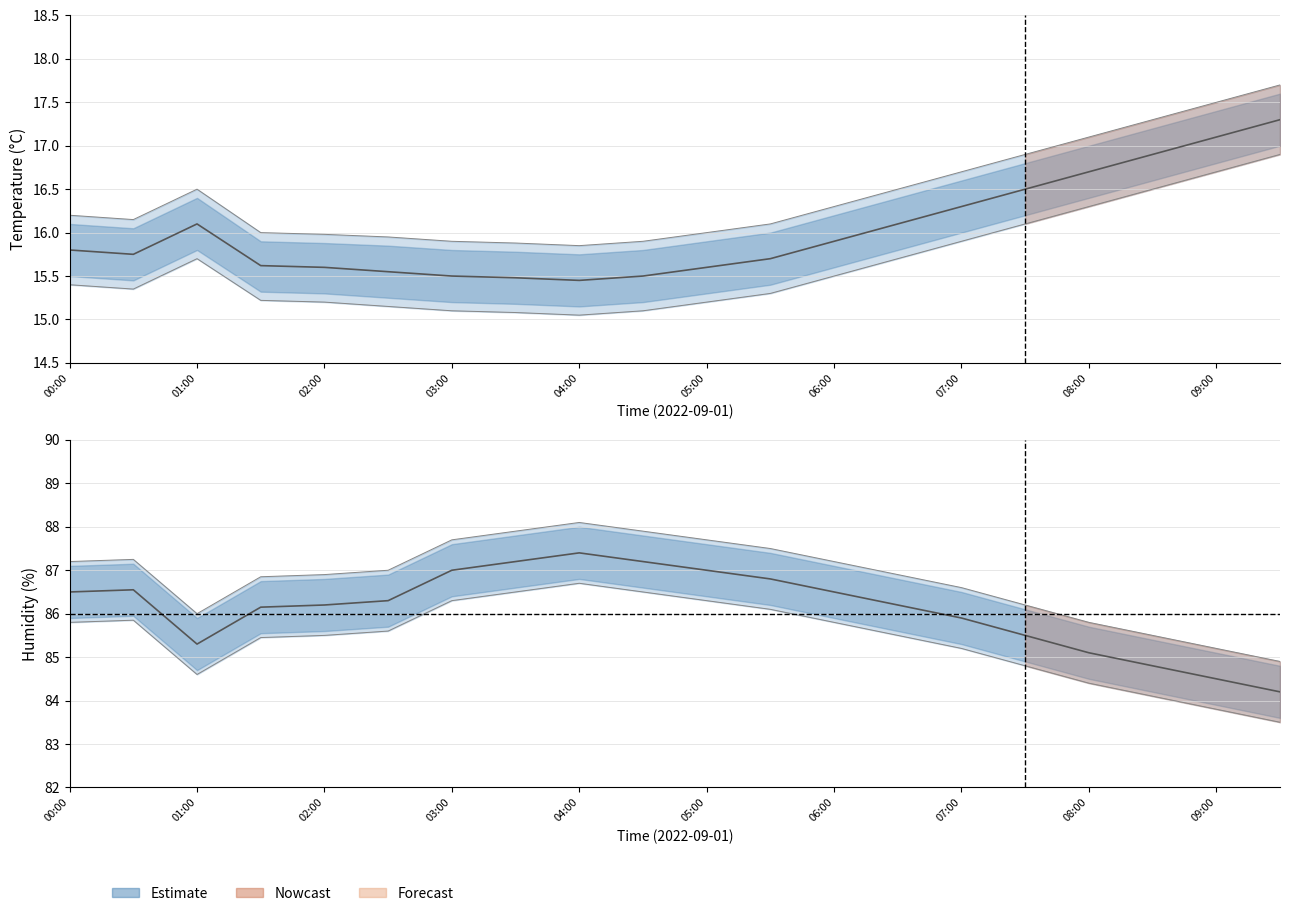

What is the total value across all series at 07:30?

306.0